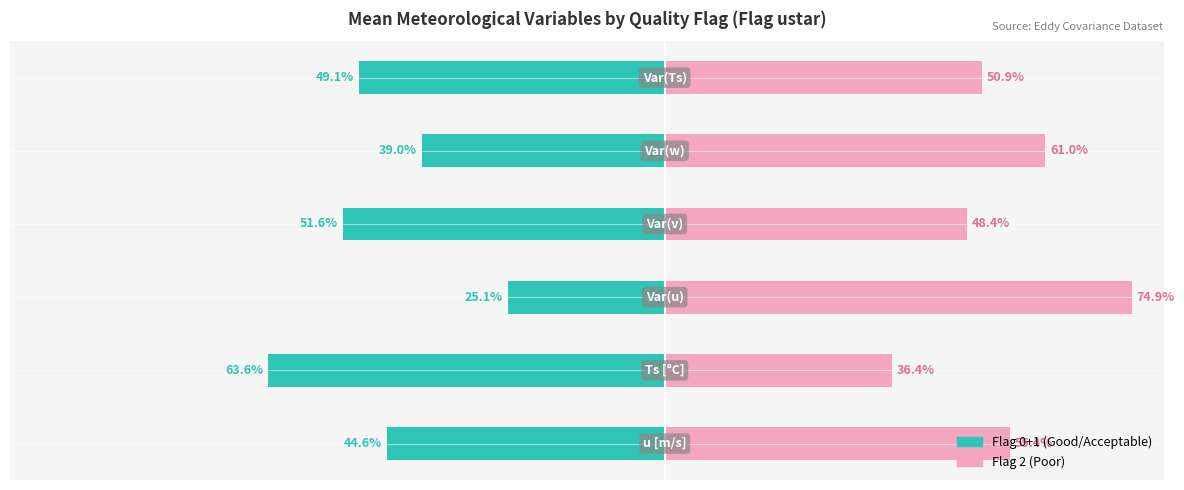

How many values in the Flag 2 (Poor) series are below 55?

3